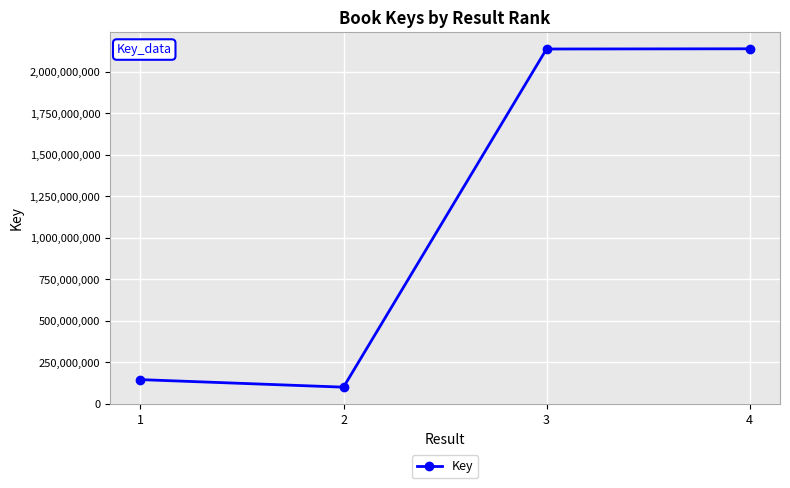

What is the difference between the values at 1 and 4?

1991781517